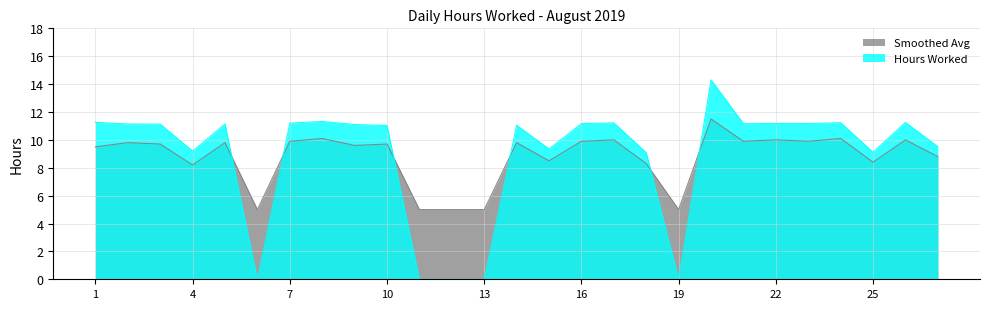

What value does the Hours Worked series have at 14?

11.1